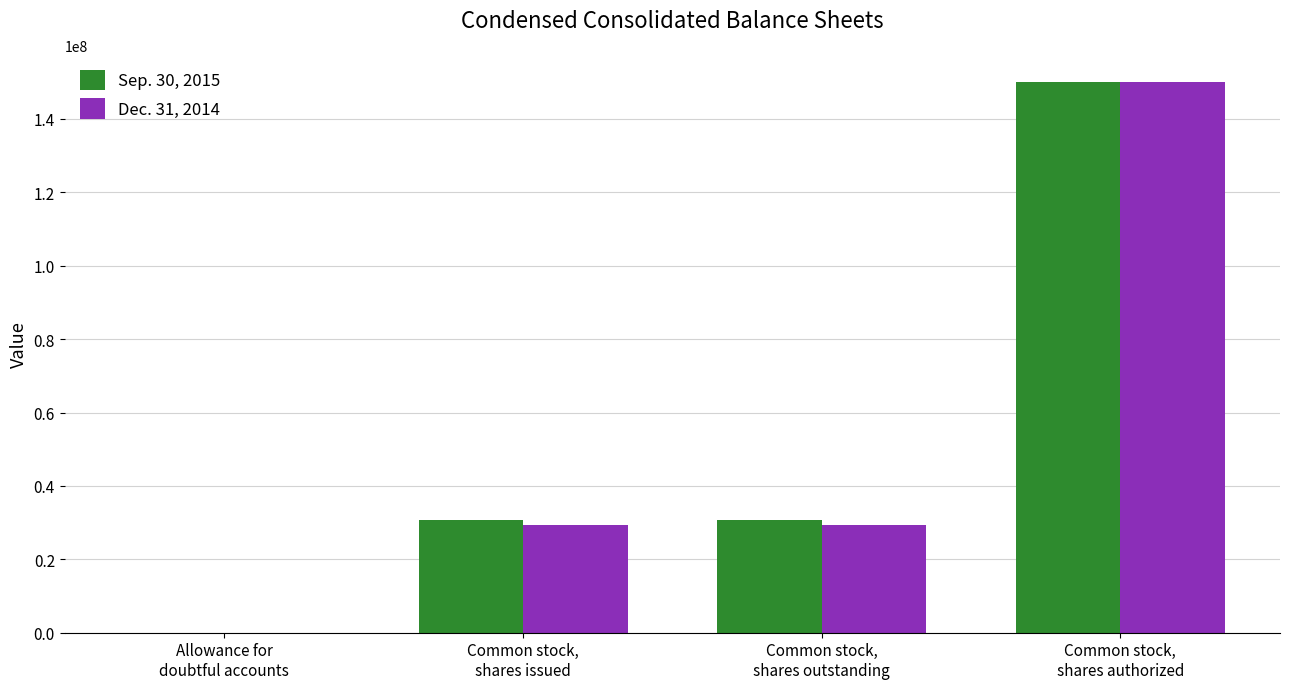

Does the chart contain stacked bars?

No